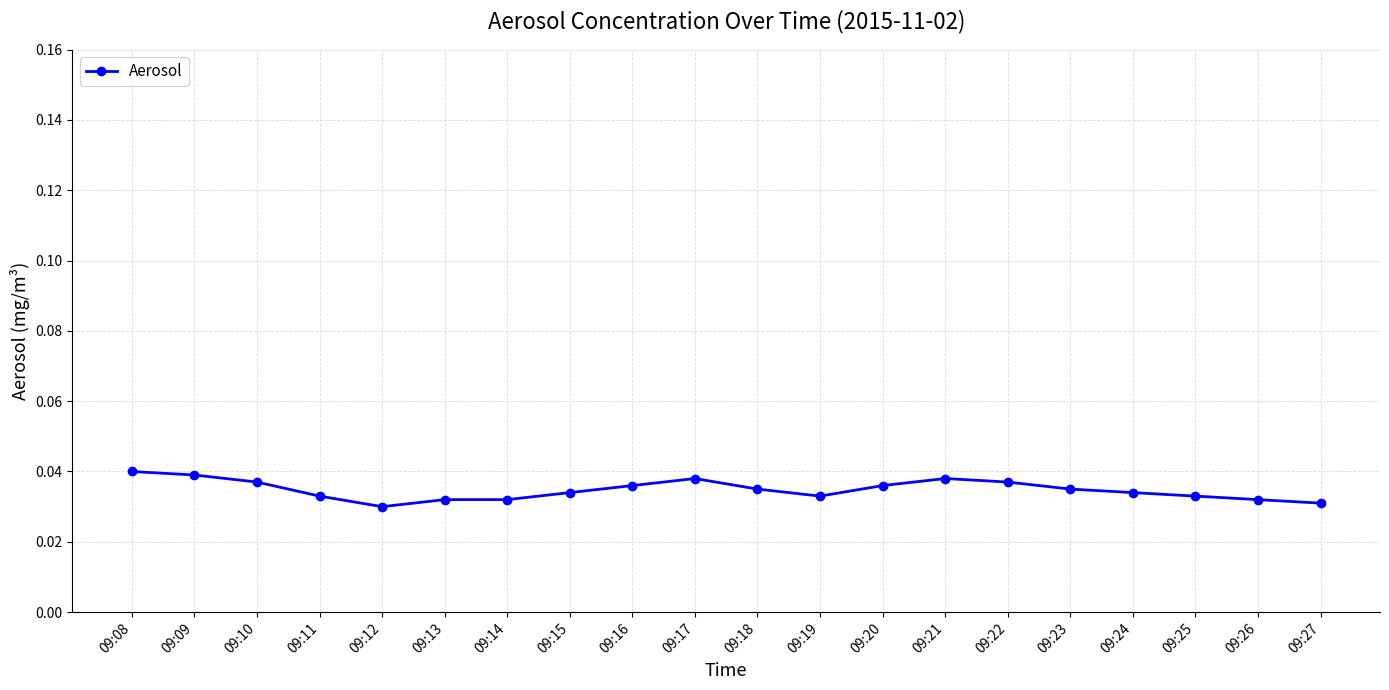

Which has a higher value, 09:18 or 09:12?

09:18